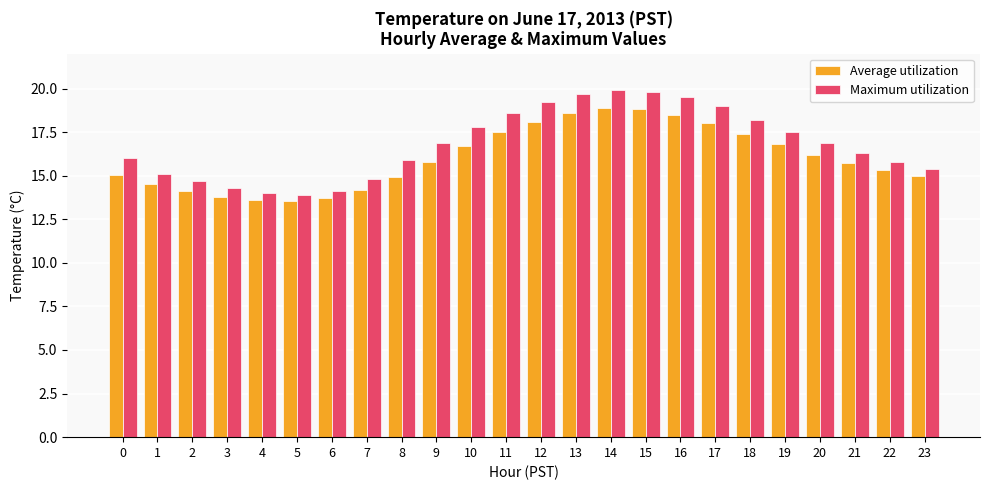

What is the difference between the highest and lowest values at 8?

1.0